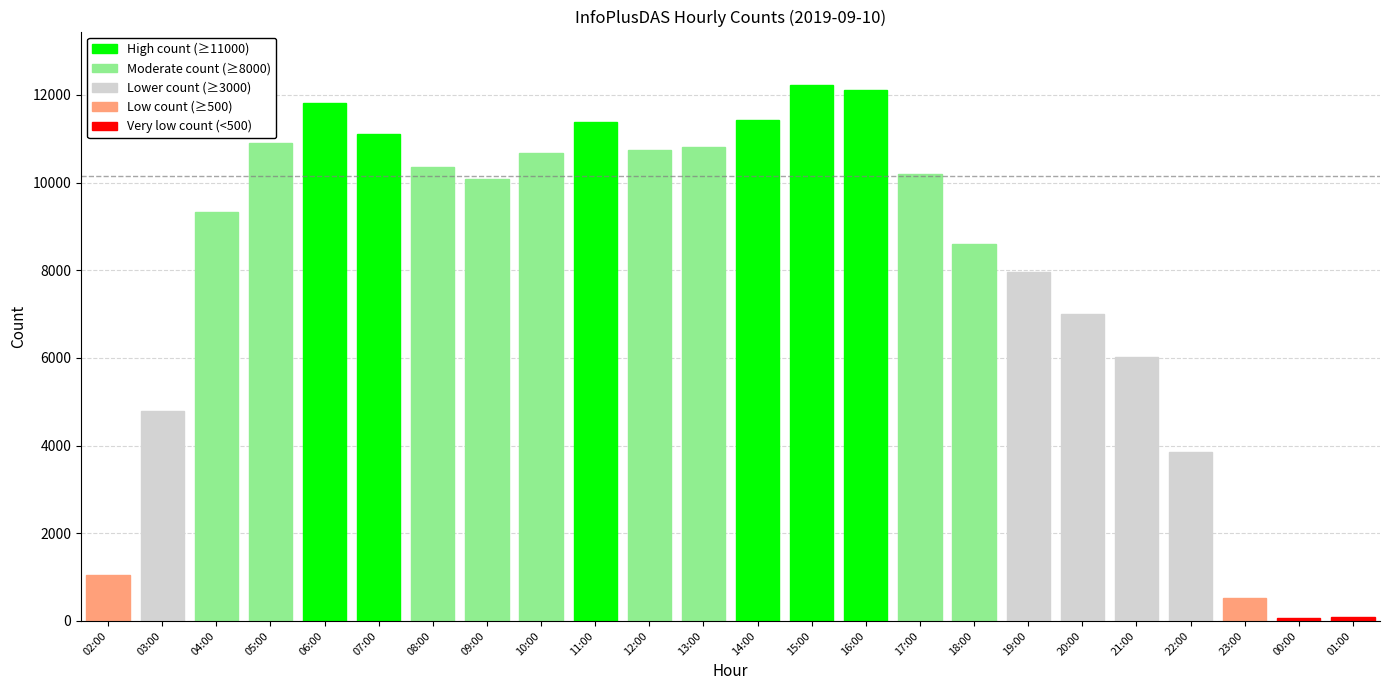

What is the label of the 18th bar from the right?

08:00